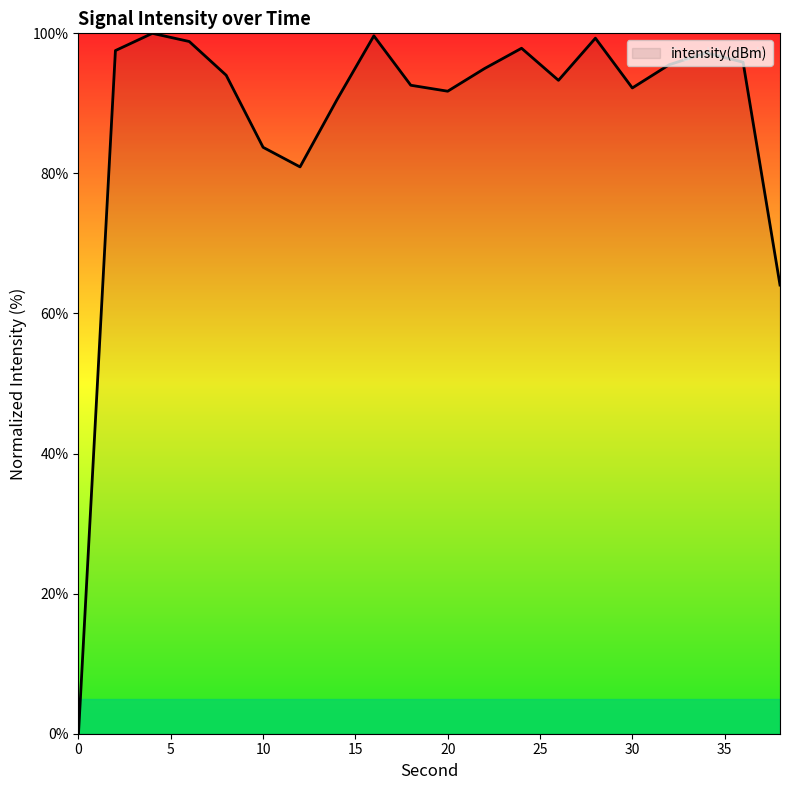

What is the difference between the maximum and minimum values?

100.0